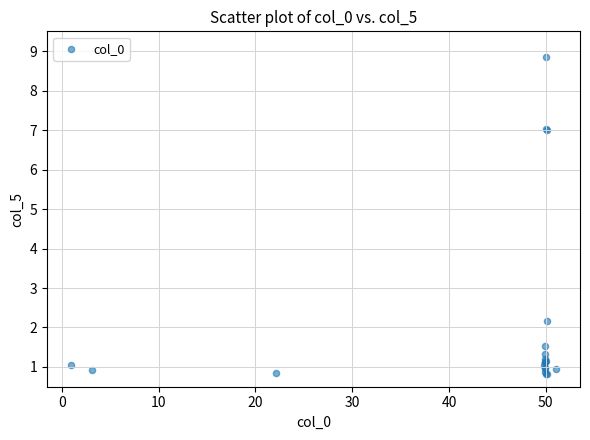

What Y value in the scatter plot is closest to 4?

2.2